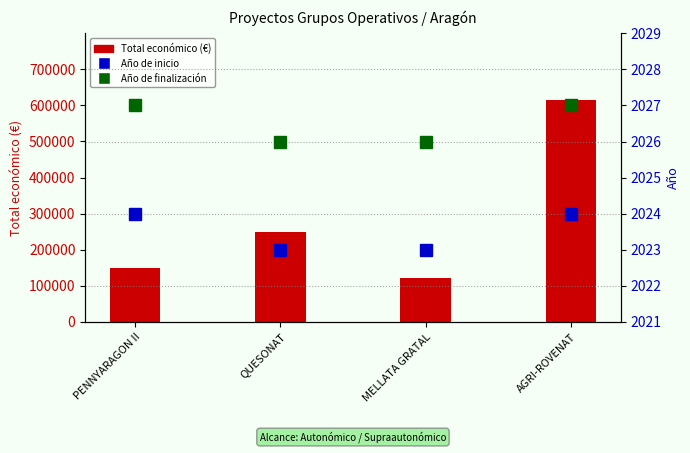

How many distinct data groups are displayed?

3